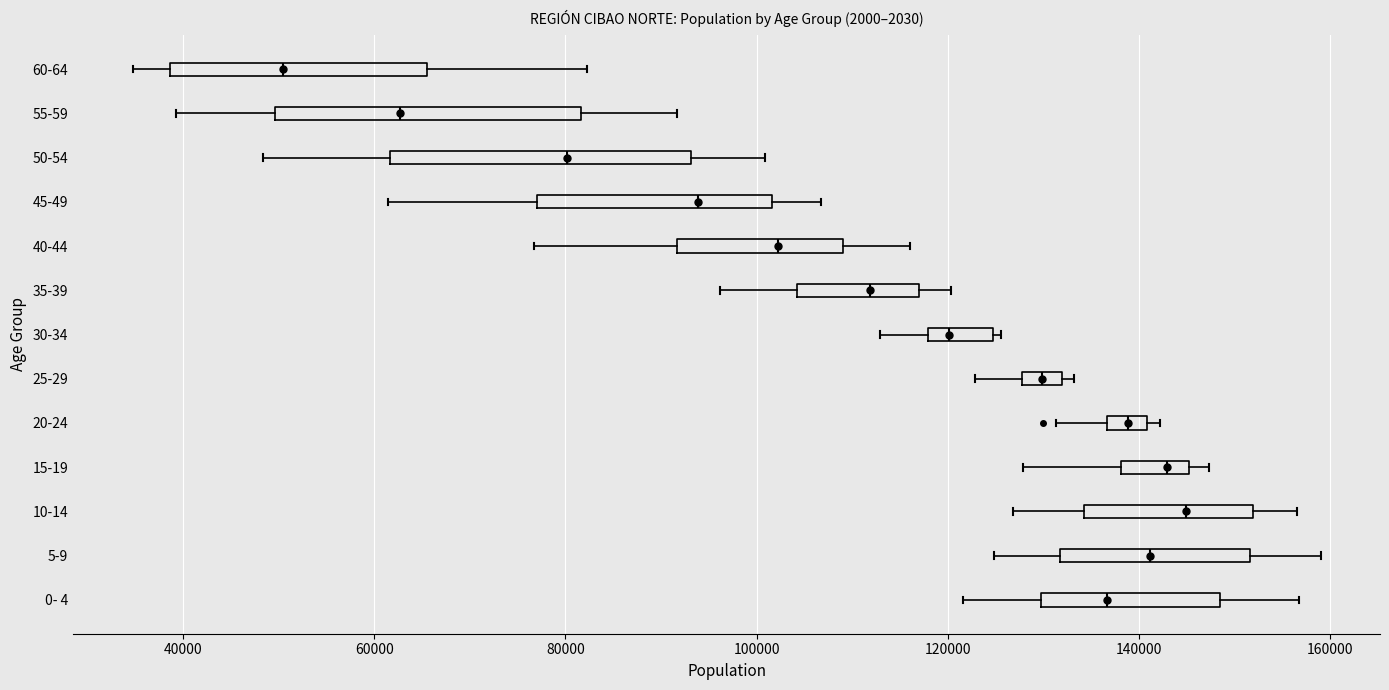

Where does the median line of the box for 15-19 sit on the x-axis? The values are not printed on the chart, so give them approximately, as read against the axis.

142000